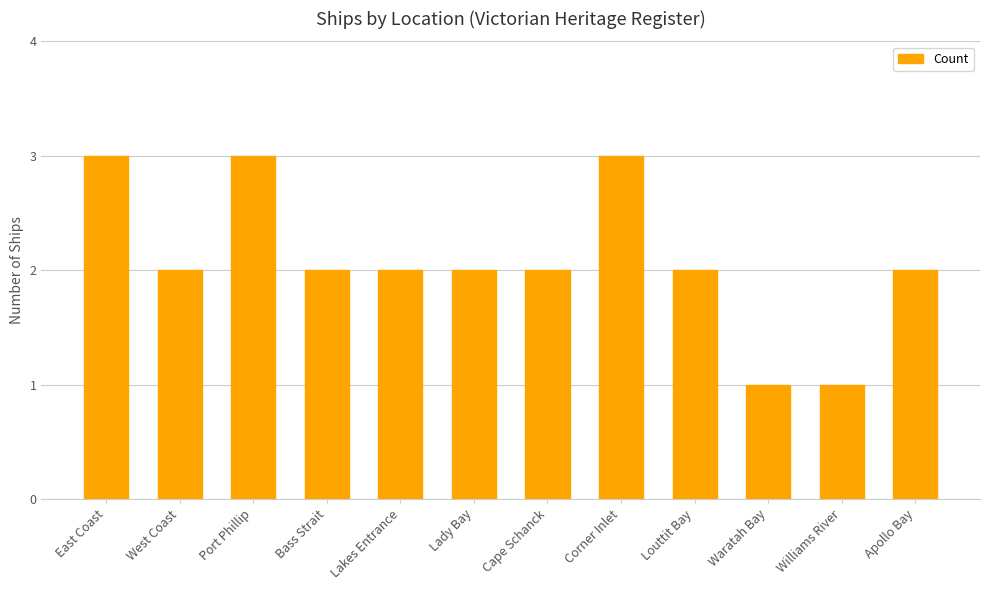

What is the average value?

2